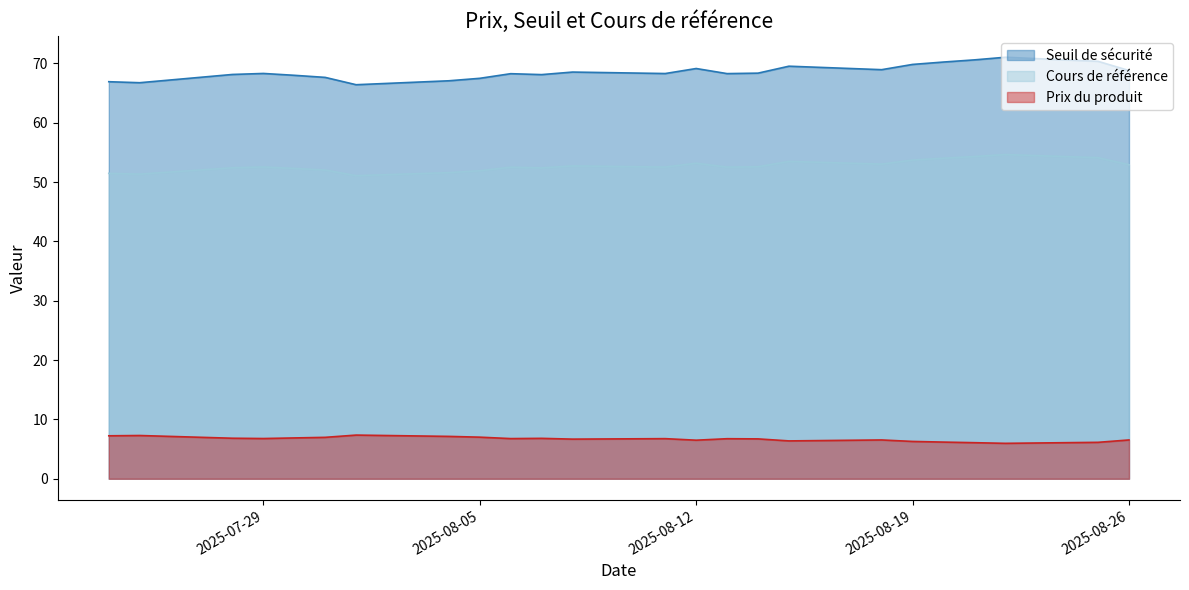

True or false: Seuil de sécurité and Prix du produit intersect in this chart.

False